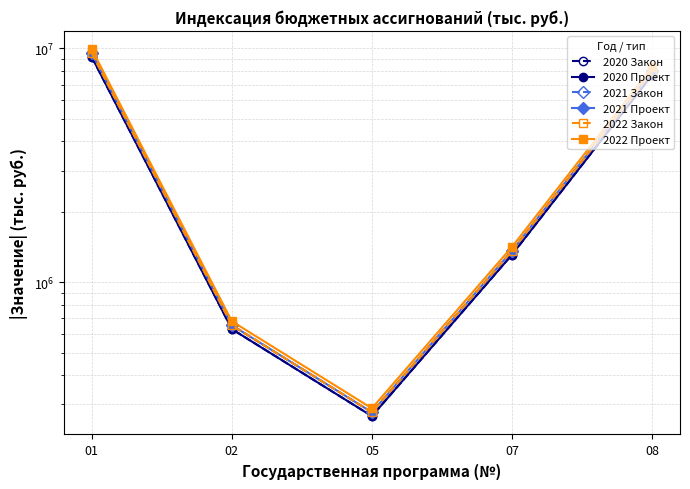

At which category does 2020 Проект reach its first local valley?

05